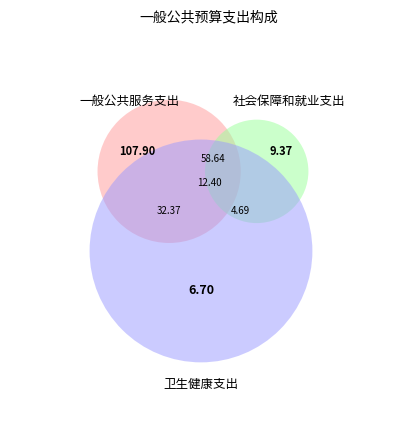

Does 一般公共服务支出 represent more than half of the total?

Yes